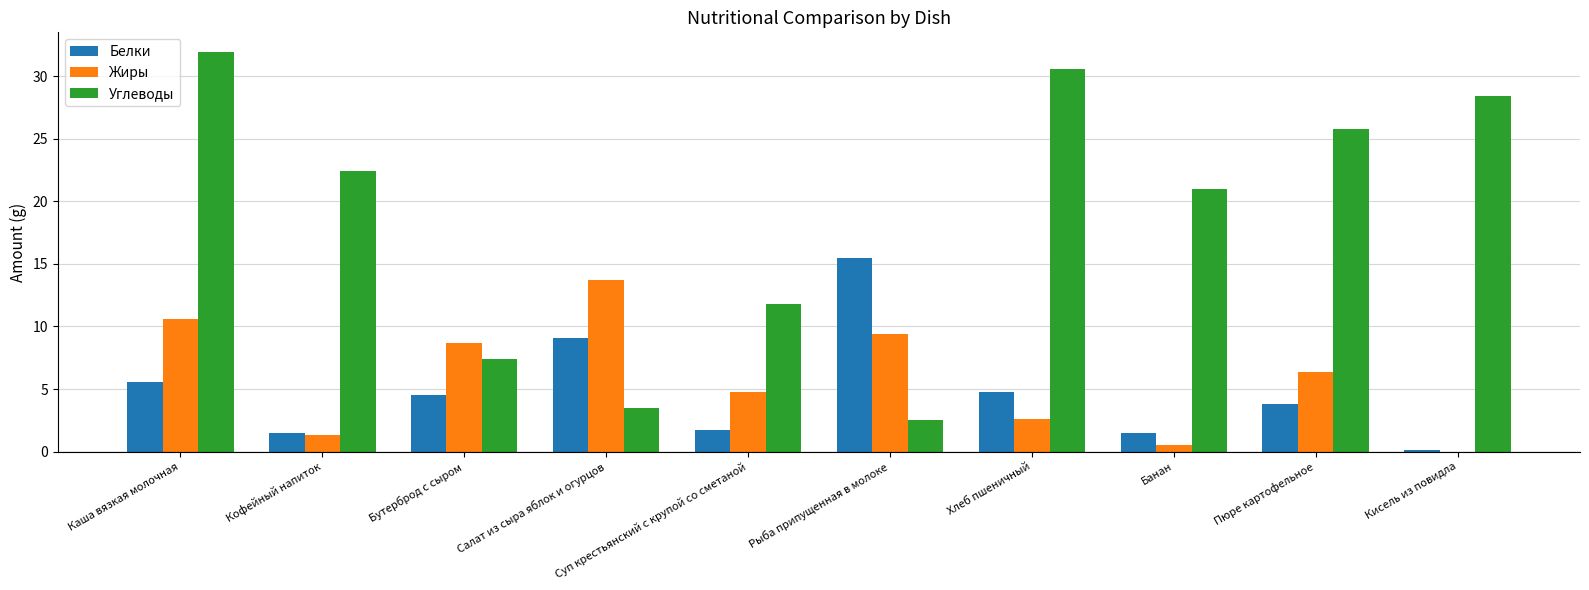

Which label corresponds to the largest value in the chart?

Каша вязкая молочная